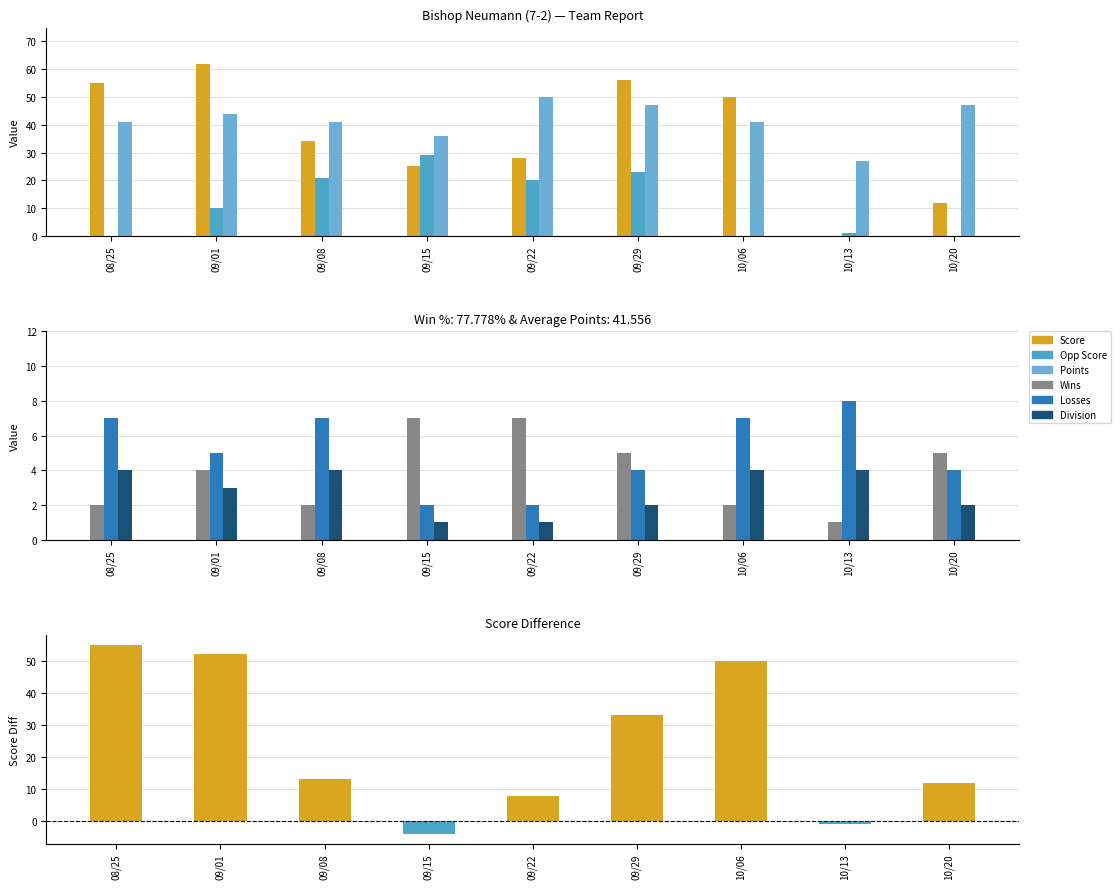

What is the label of the 9th bar from the left?

10/20